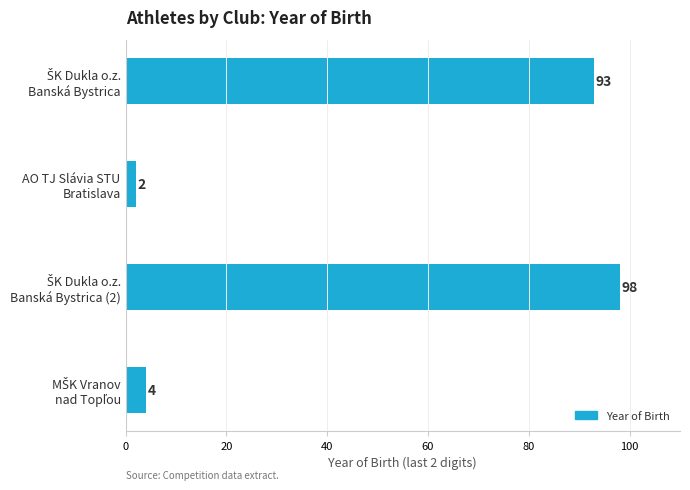

What is the difference between the second highest and minimum values?

91